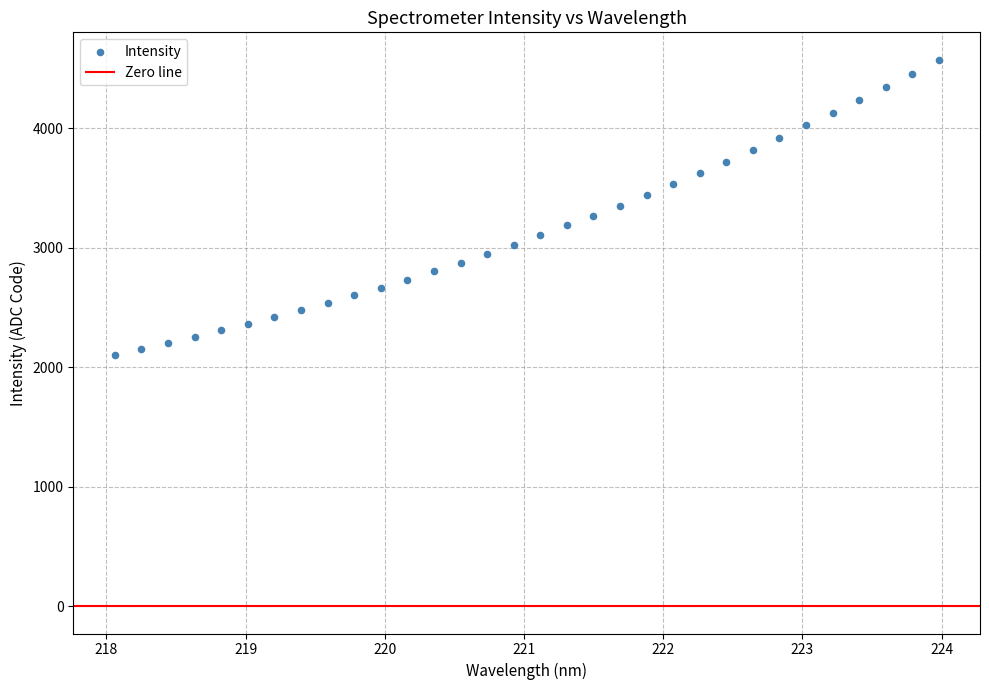

What is the range of Y values (max minus min)?

2470.6